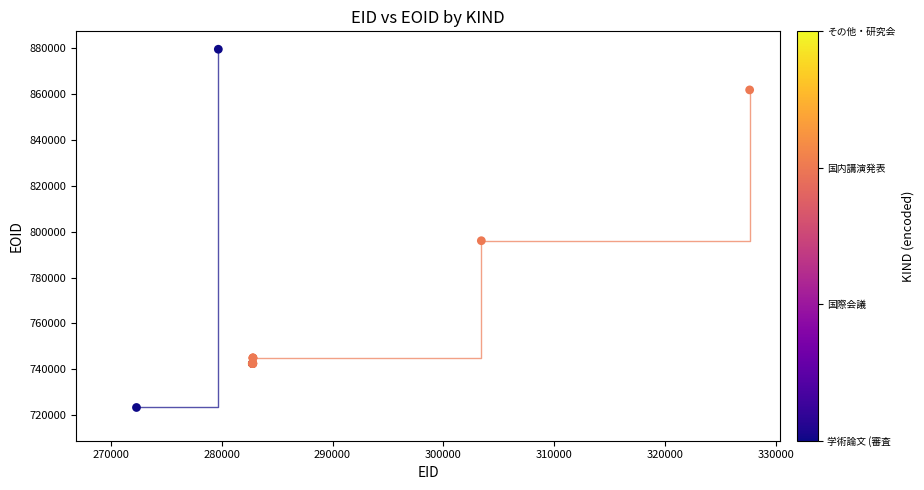

What Y value in the scatter plot is closest to 801410?

796033